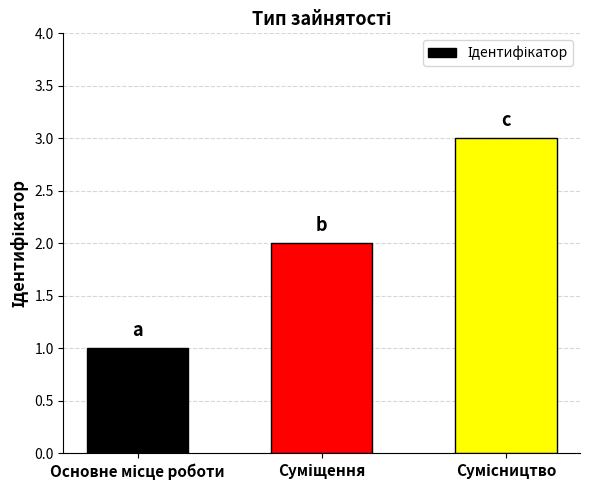

What is the maximum value shown in the chart?

3